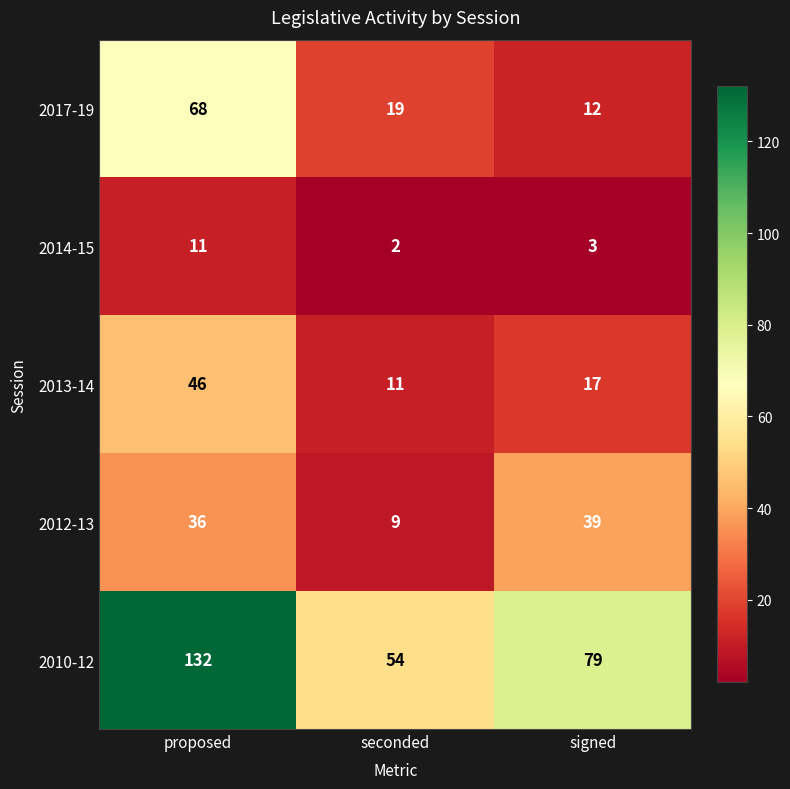

At signed, list the series in order from smallest to largest.

2014-15, 2017-19, 2013-14, 2012-13, 2010-12